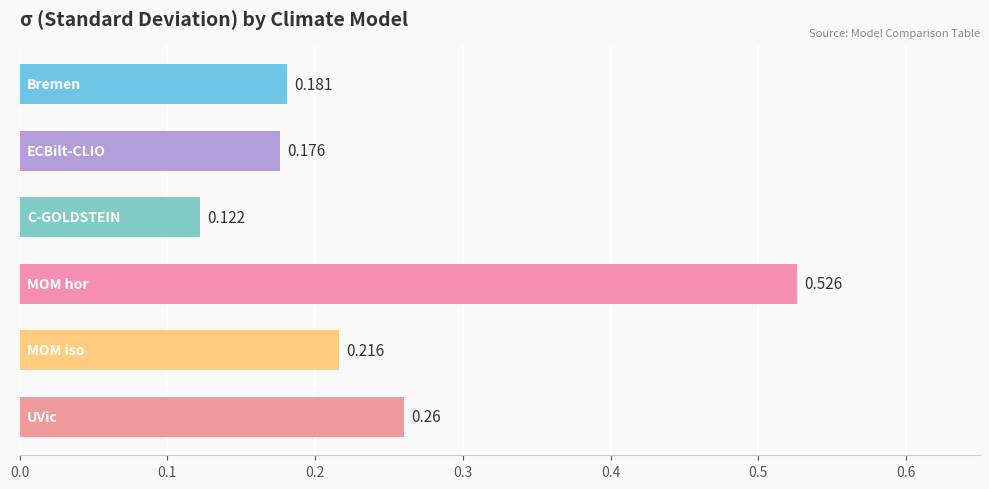

Are the bars grouped side by side (vs. stacked)?

No